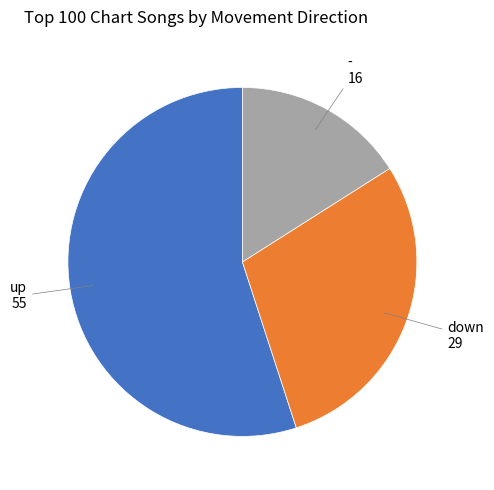

Does any single category account for the majority?

Yes